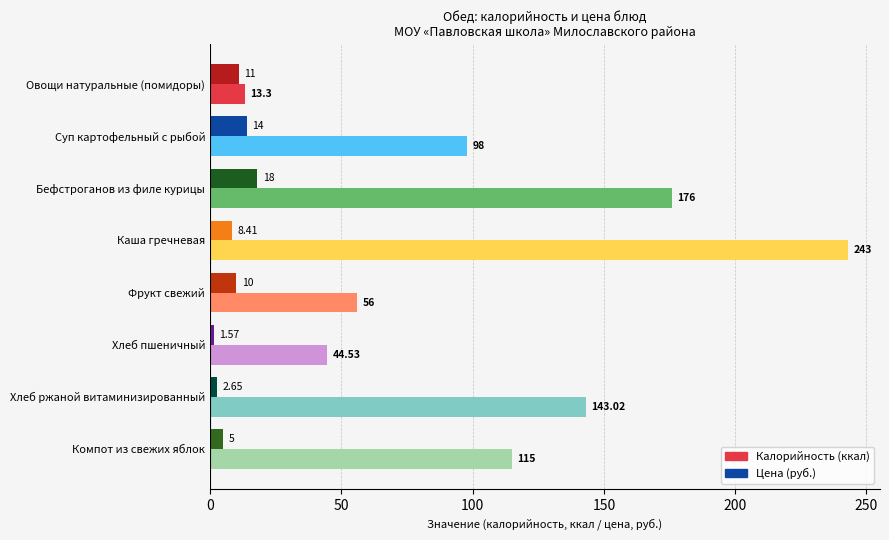

What is the difference between the highest and lowest values at Суп картофельный с рыбой?

84.0